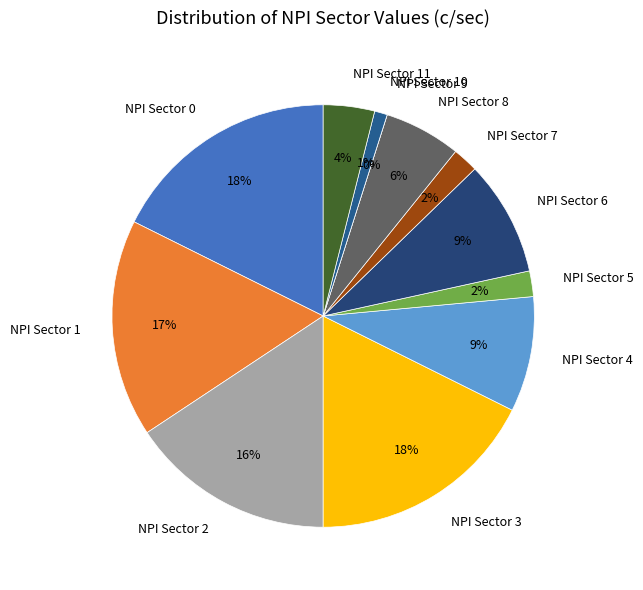

The NPI Sector 2 slice represents 29% of the pie. True or false?

False